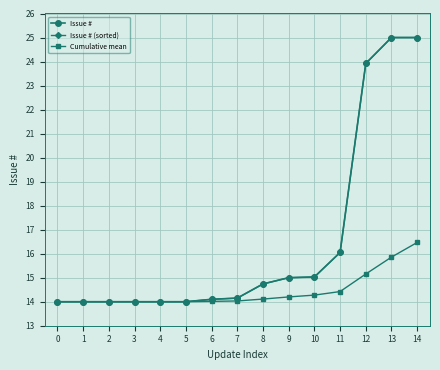

At how many categories does at least one series exceed 16?

4